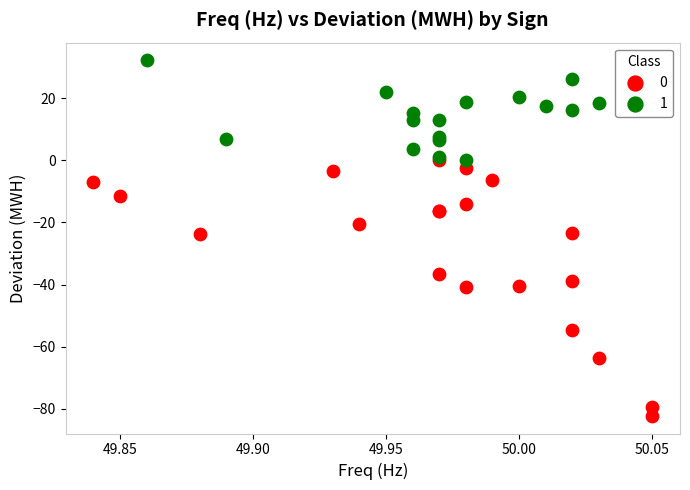

Which series reaches the maximum Y coordinate?

1